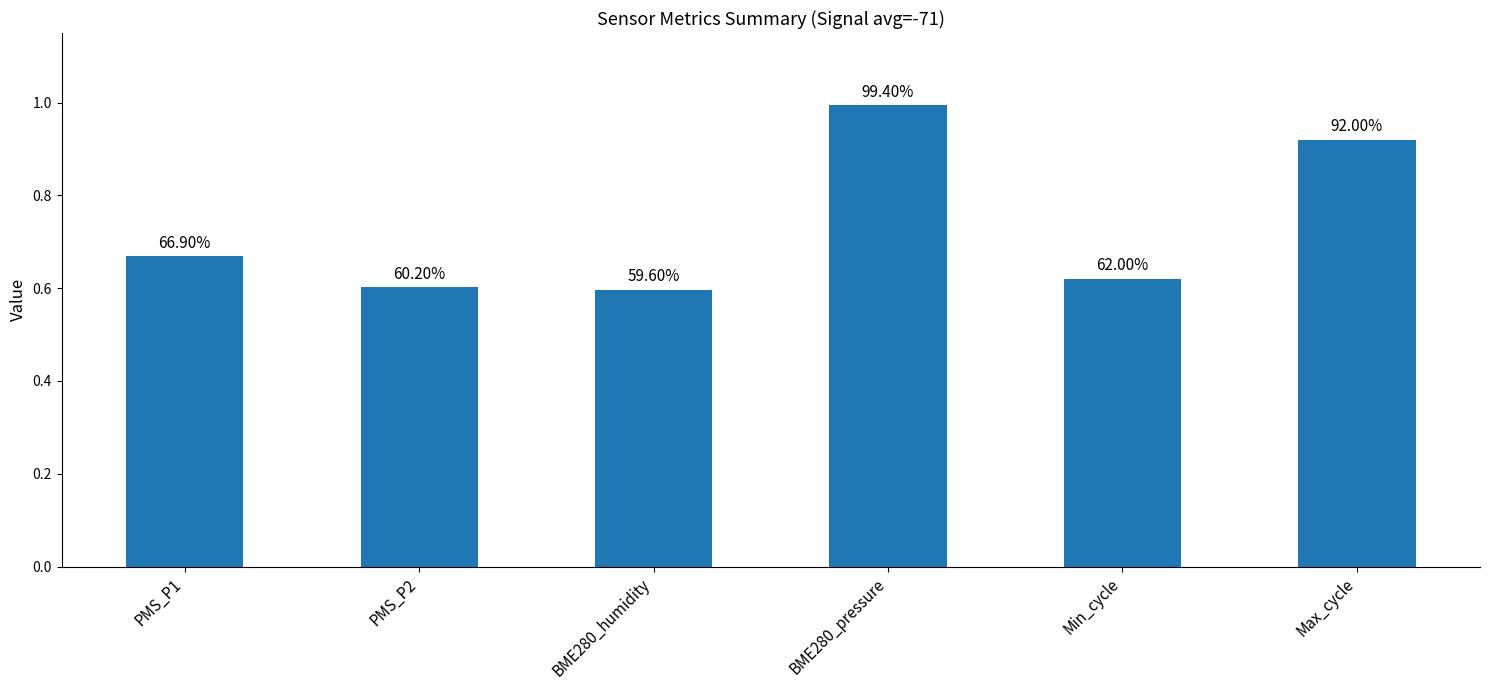

Which category has the highest value across all series?

BME280_pressure